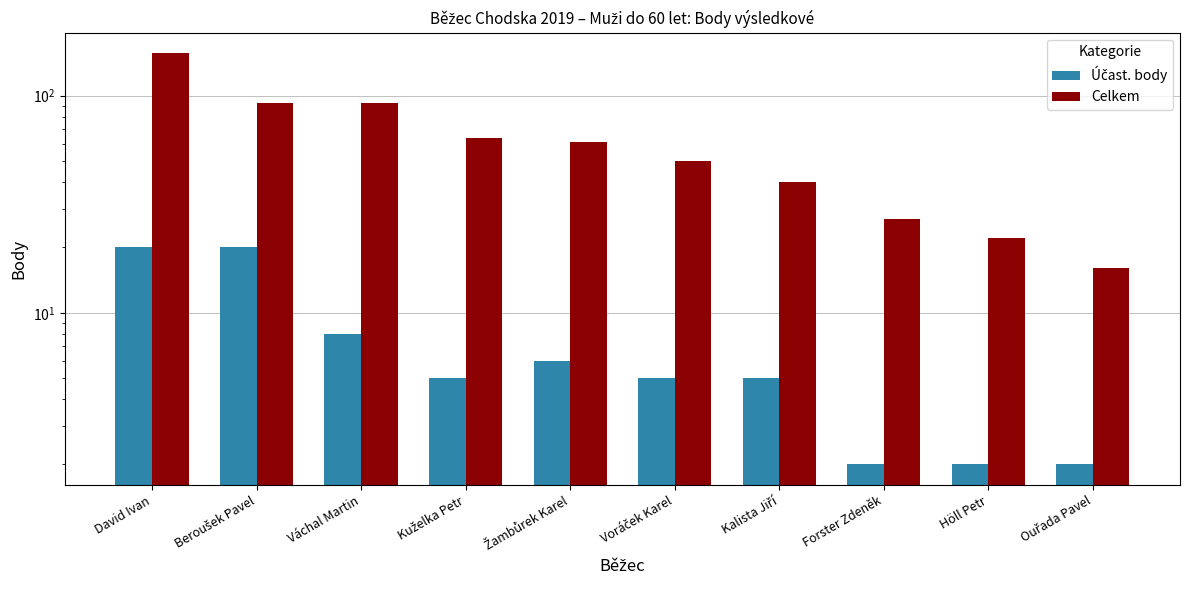

What is the label of the 10th bar from the left?

Ouřada Pavel